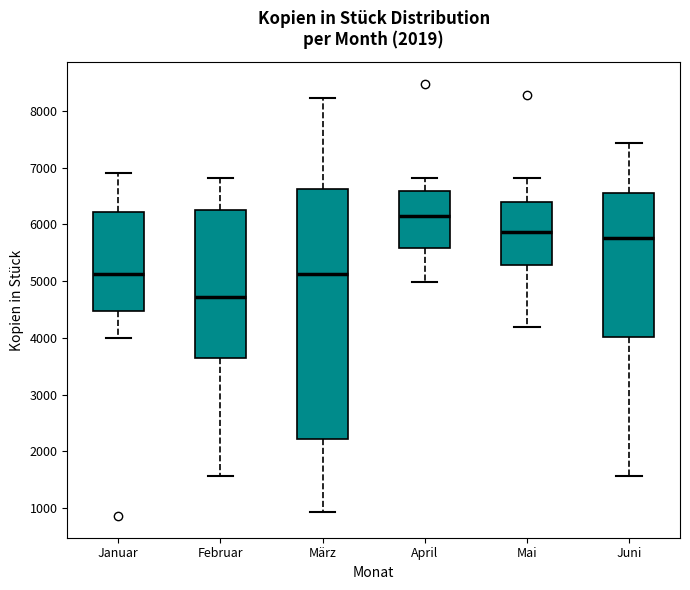

Comparing the boxes themselves (not the whiskers), which one is the tallest?

März